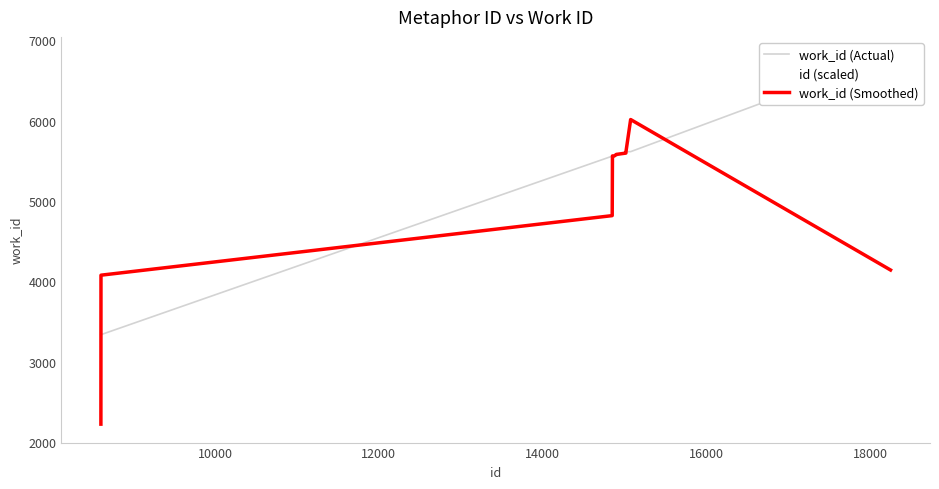

In work_id (Smoothed), how many points are higher than both neighbors (excluding endpoints)?

1